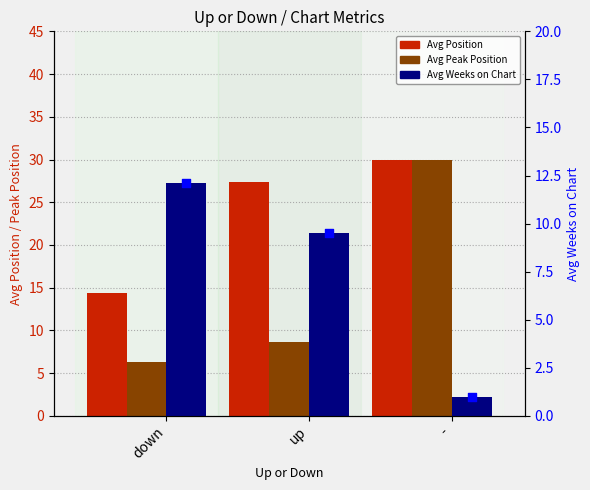

At which category is the sum across all series the highest?

-